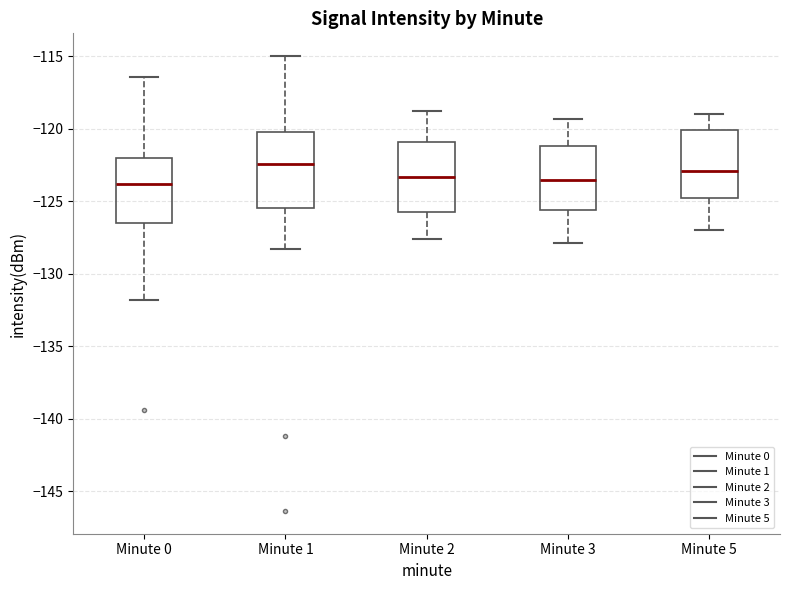

Reading left to right, read every box against the y-axis: the position of its median line, the range the box covers, and the ends of its whiskers. The values are not printed on the chart, so give them approximately, as read against the axis.

Minute 0: median -124.0, box -126.5 to -122.0, whiskers -132.0 to -116.5
Minute 1: median -122.5, box -125.5 to -120.0, whiskers -128.5 to -115.0
Minute 2: median -123.5, box -125.5 to -121.0, whiskers -127.5 to -119.0
Minute 3: median -123.5, box -125.5 to -121.0, whiskers -128.0 to -119.5
Minute 5: median -123.0, box -125.0 to -120.0, whiskers -127.0 to -119.0